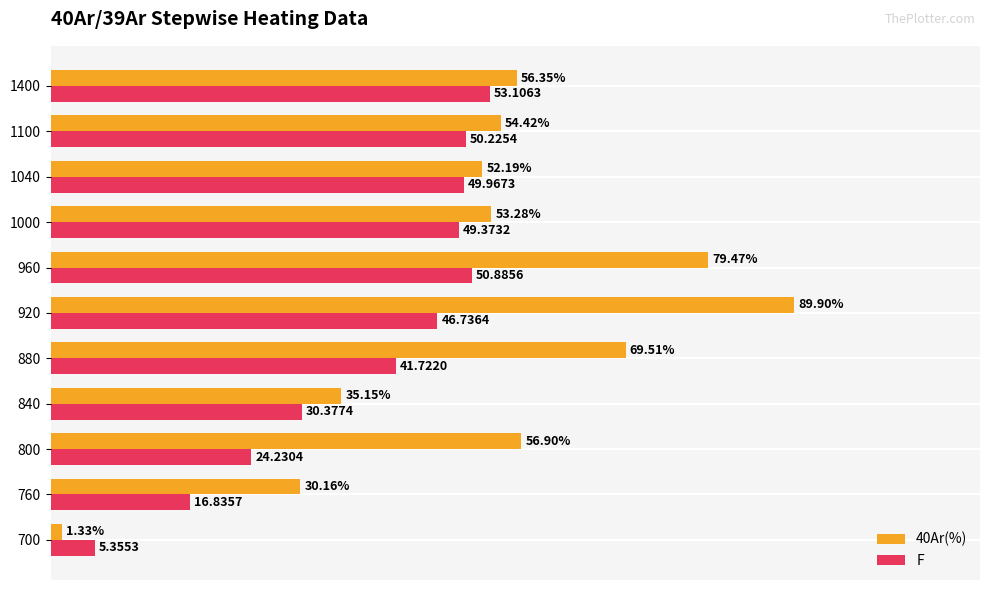

Which series has the largest range (max minus min)?

40Ar(%)